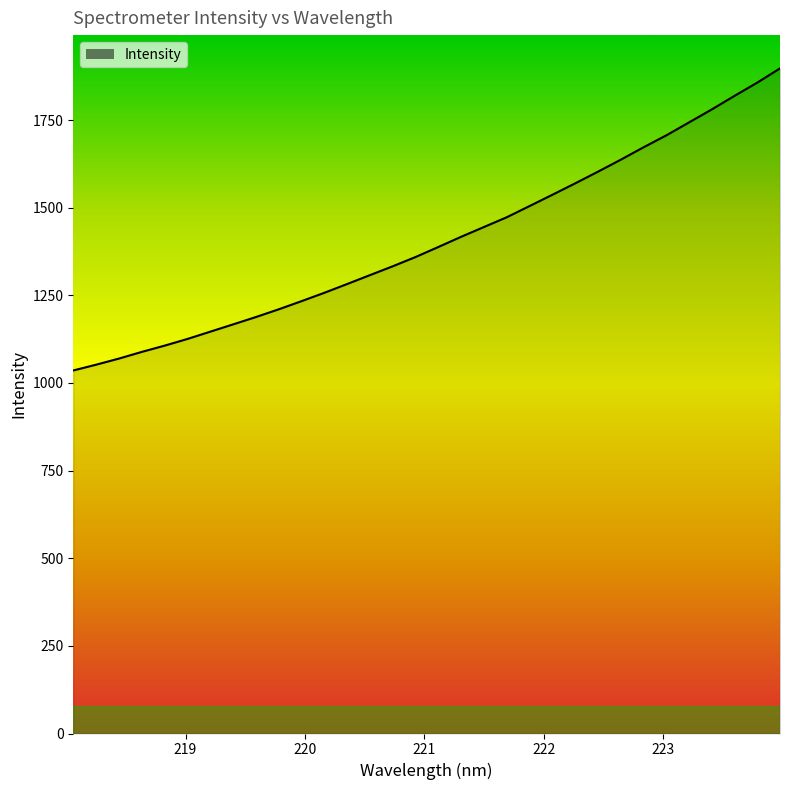

What is the sum of all values?

45003.4